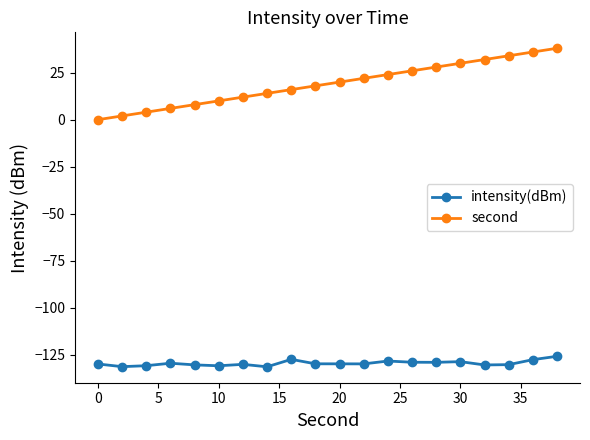

What is the sum of all second values?

380.0